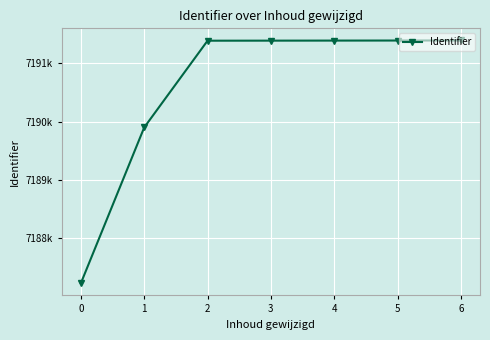

What is the ratio of the value at 1 to the value at 3?

1.0